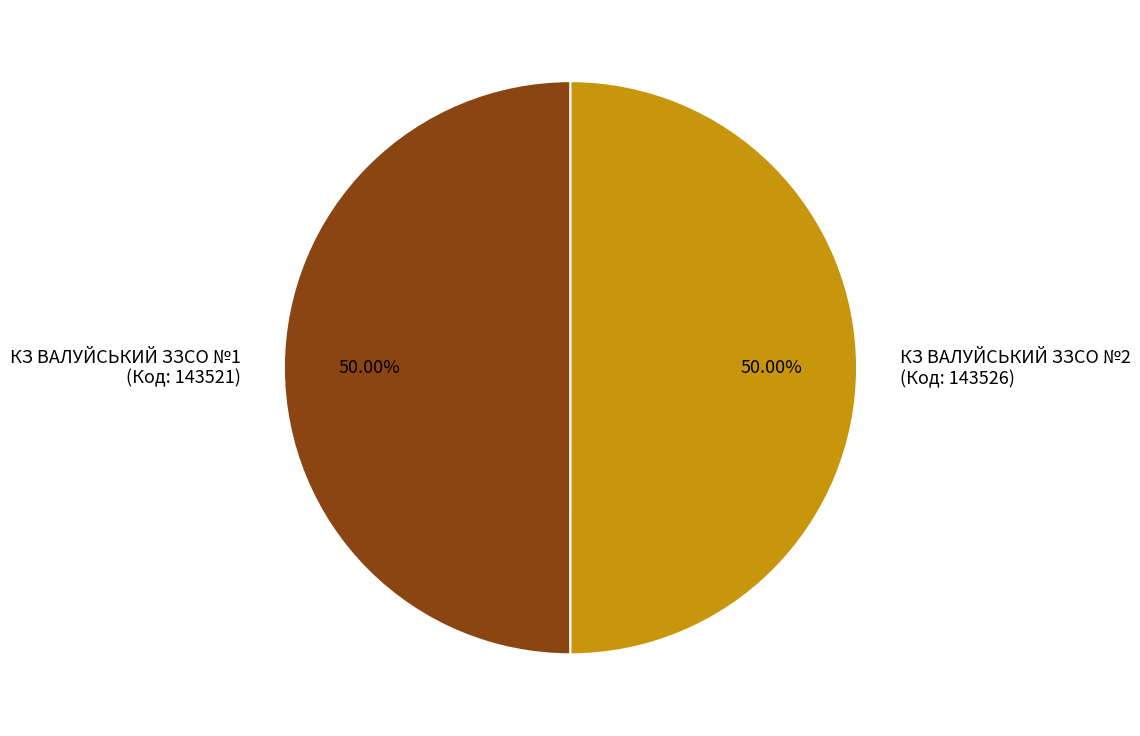

Combined, do КЗ ВАЛУЙСЬКИЙ ЗЗСО №1 (Код: 143521) and КЗ ВАЛУЙСЬКИЙ ЗЗСО №2 (Код: 143526) account for over 50%?

Yes